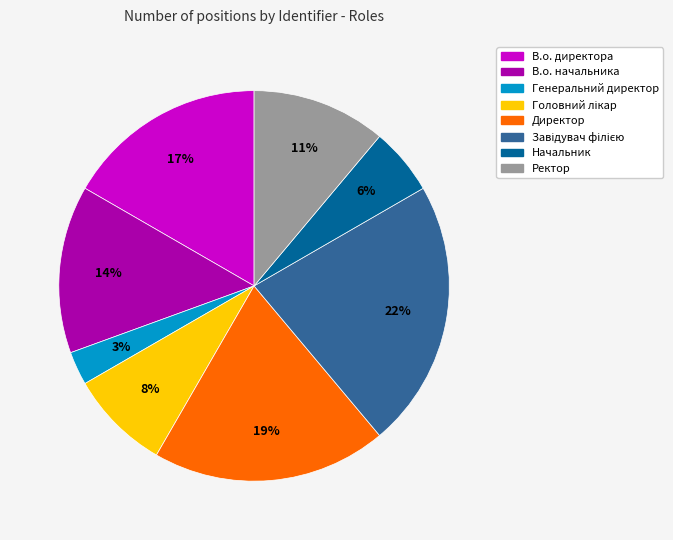

To the nearest percent, what percentage of the pie is Генеральний директор?

3%